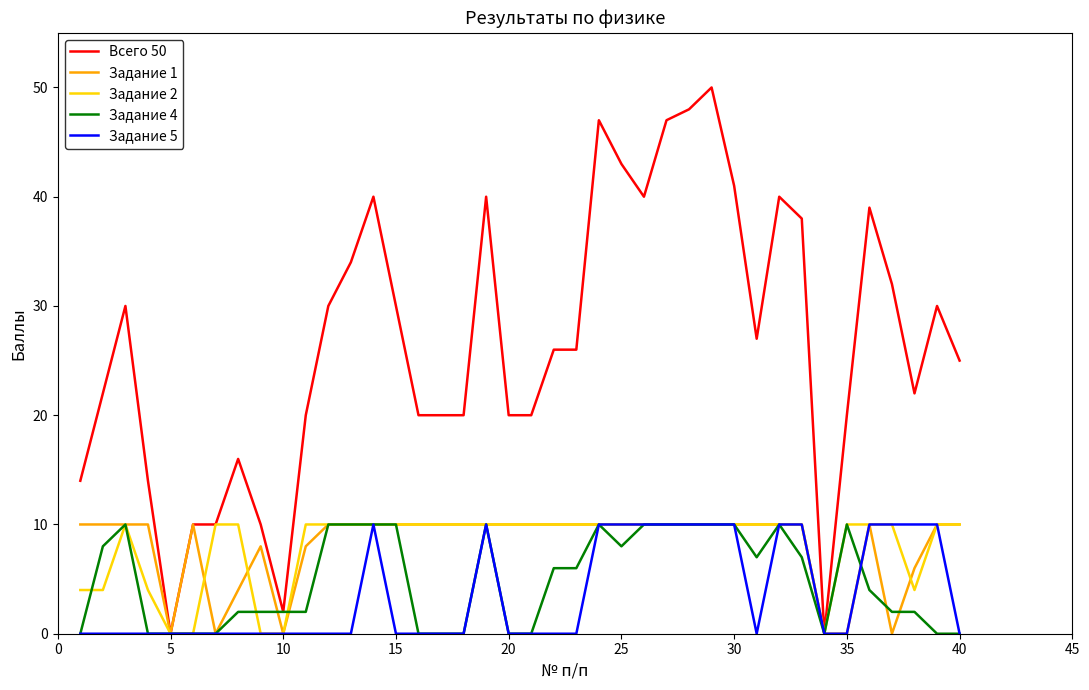

Which series has the largest total across all categories?

Всего 50